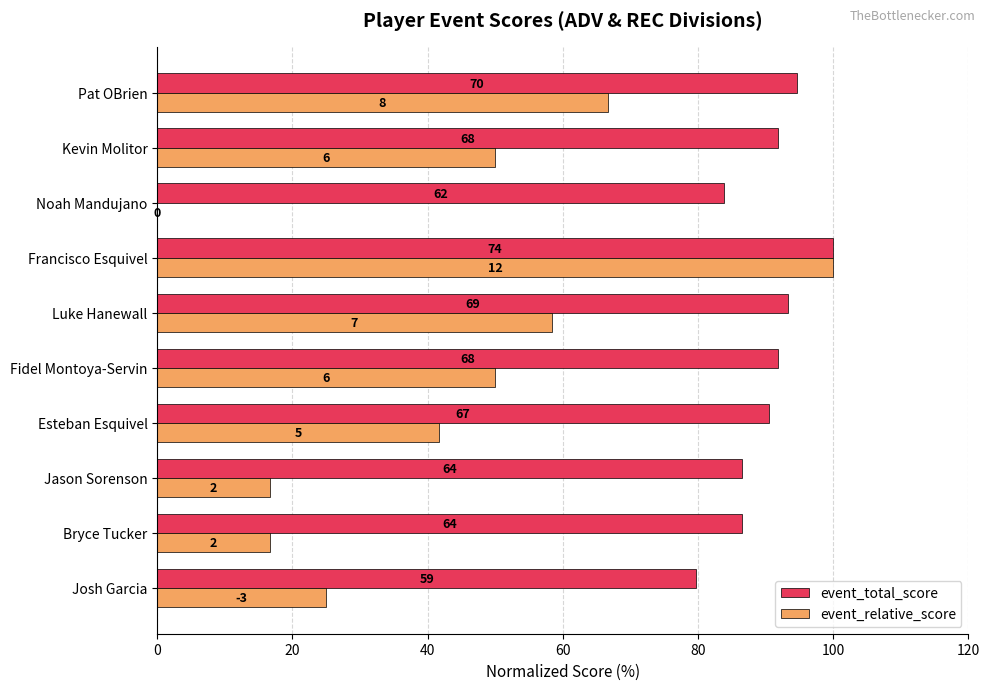

What are all the series names shown in the legend?

event_total_score, event_relative_score